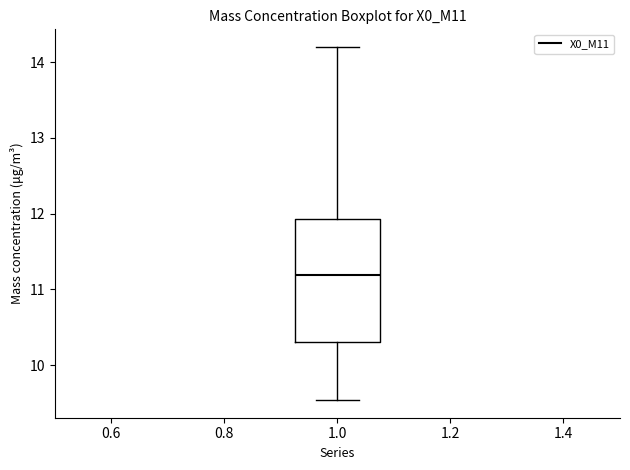

Read this box plot against the y-axis: the position of the median line, the range covered by the box, and the ends of both whiskers. The values are not printed on the chart, so give them approximately, as read against the axis.

median 11.2, box 10.3 to 11.9, whiskers 9.5 to 14.2